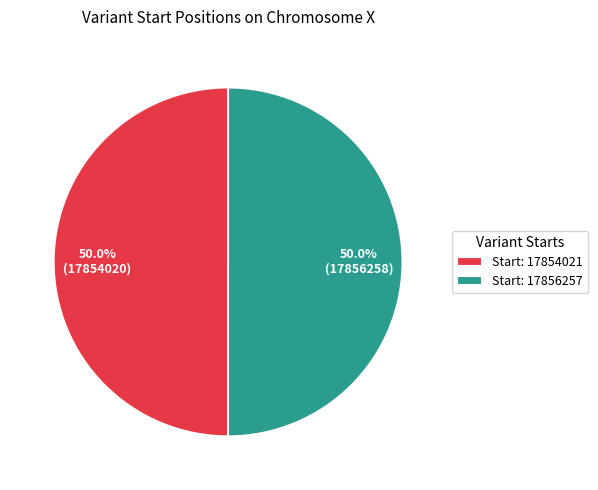

Approximately how many times larger is the value at Start: 17856257 compared to Start: 17854021?

1.0